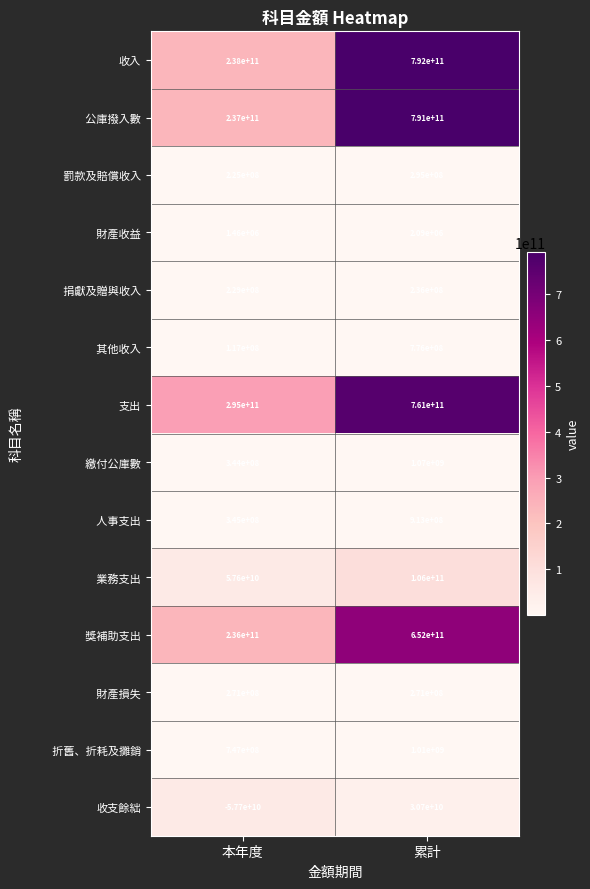

What is the spread (max minus min) of values at 本年度?

352700000000